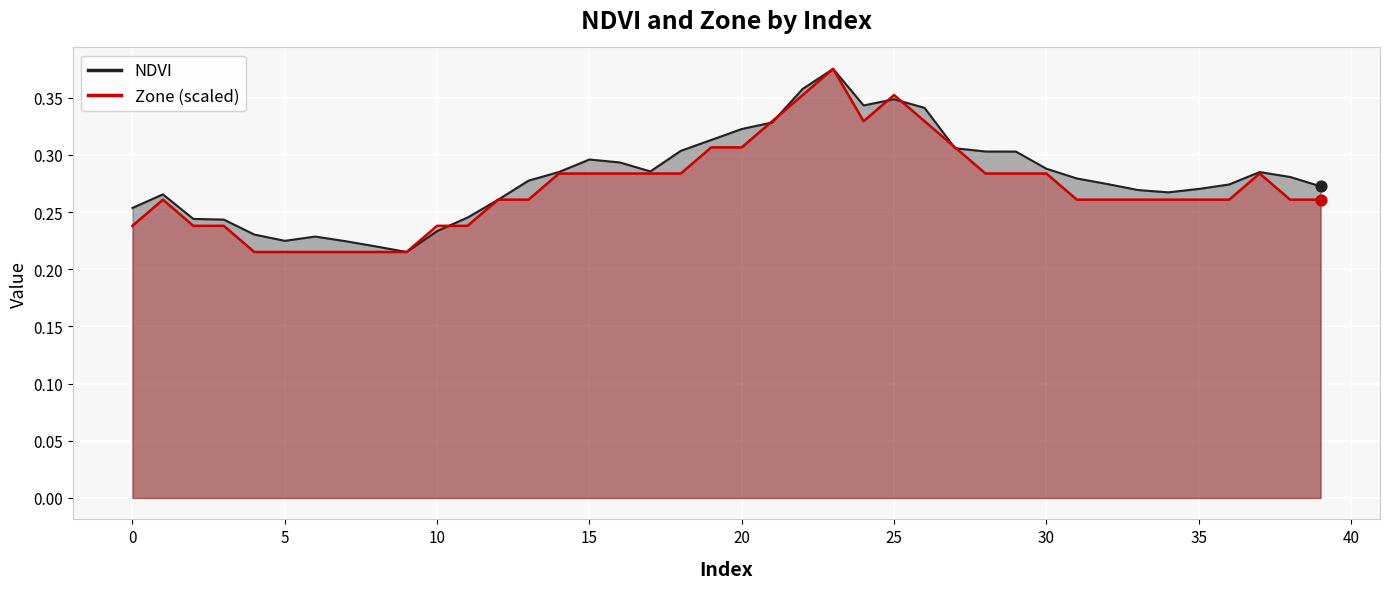

Which series has the largest Y range (max minus min)?

NDVI